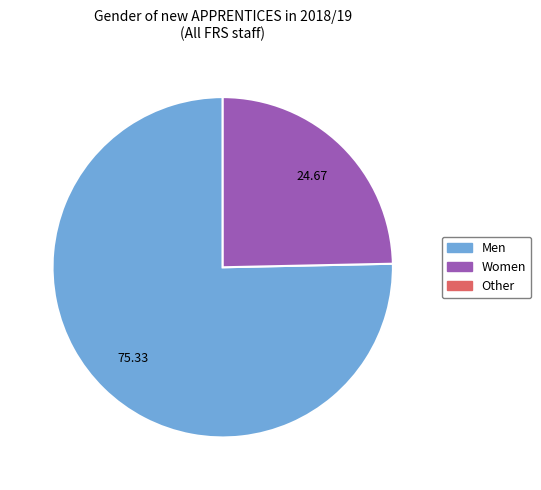

Is there a majority slice in this chart?

Yes